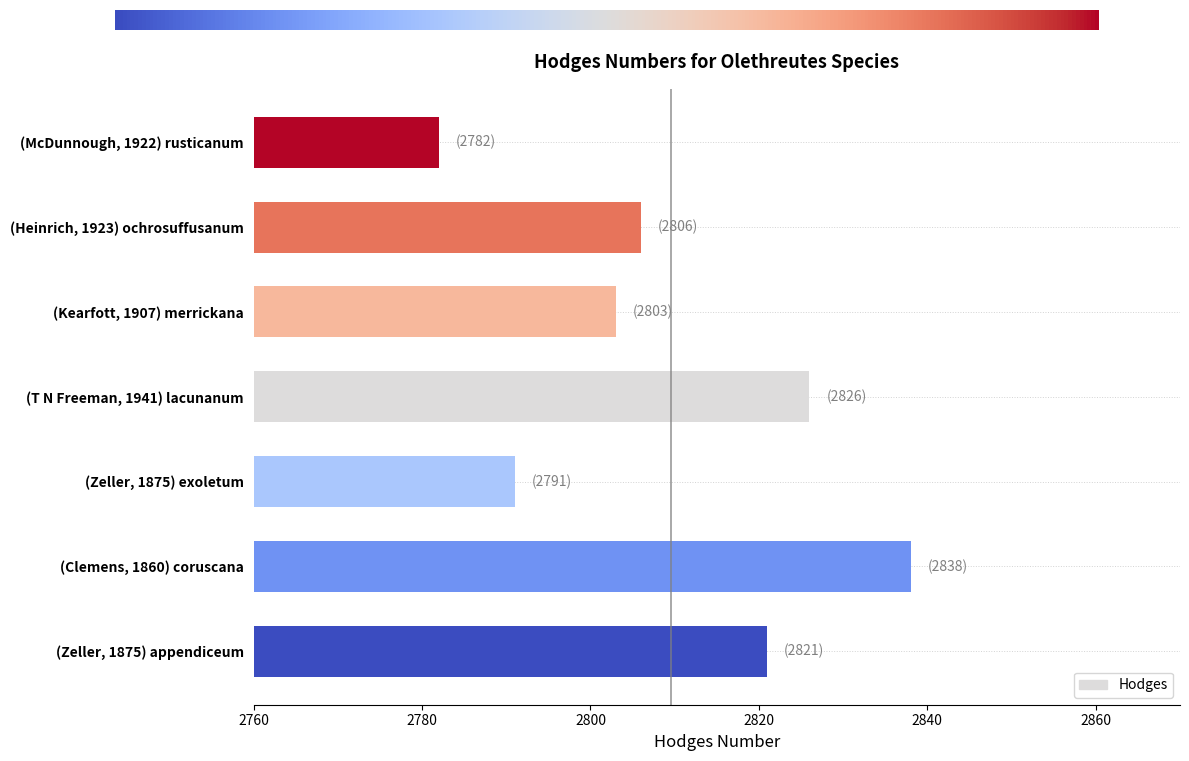

The value at (Zeller, 1875) exoletum is 4902. True or false?

False